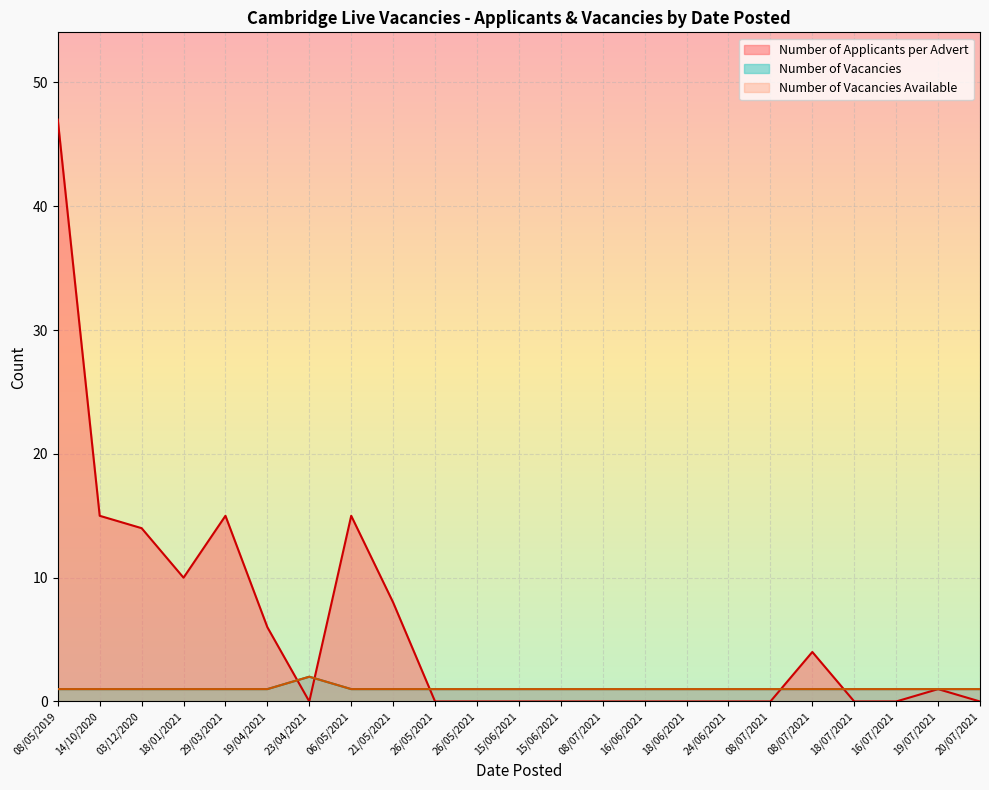

What is the difference between the maximum and minimum values in the Number of Applicants per Advert series?

47